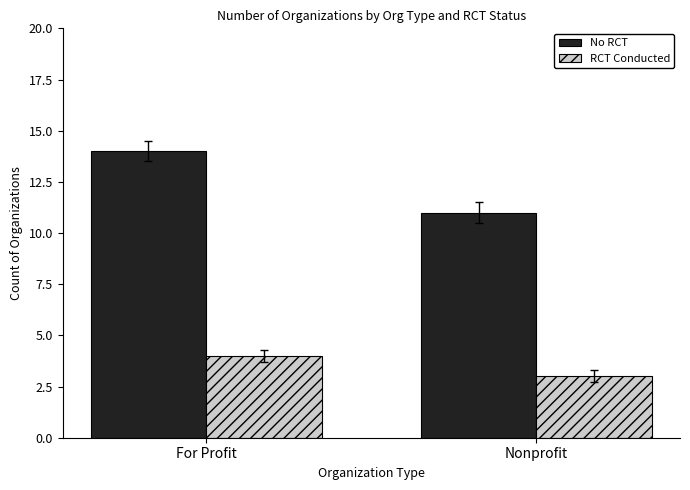

Does the chart contain any negative values?

No